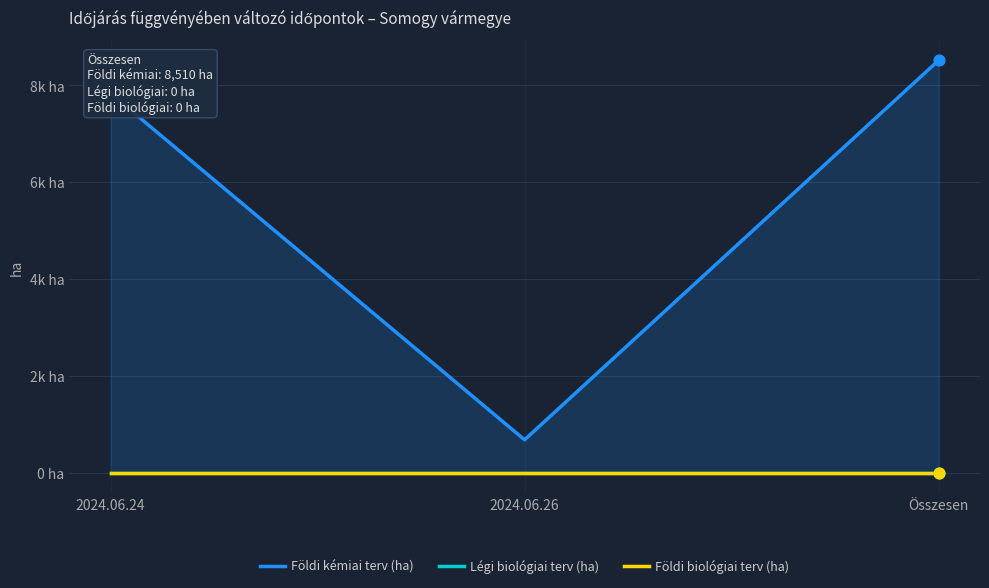

Which series has the largest total across all categories?

Földi kémiai terv (ha)